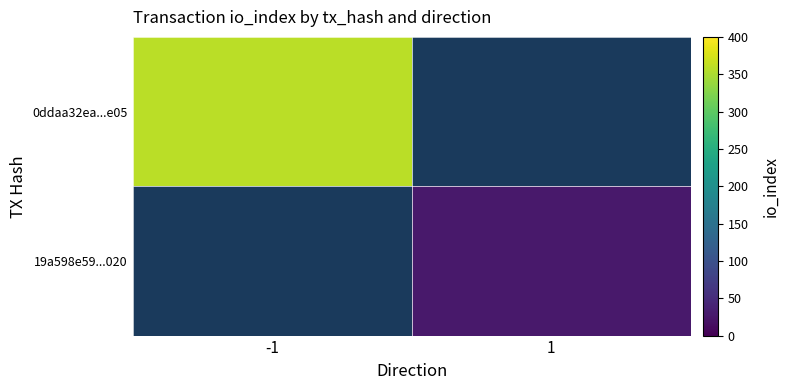

The value of 0ddaa32ea...e05 at -1 is 519.0. True or false?

False